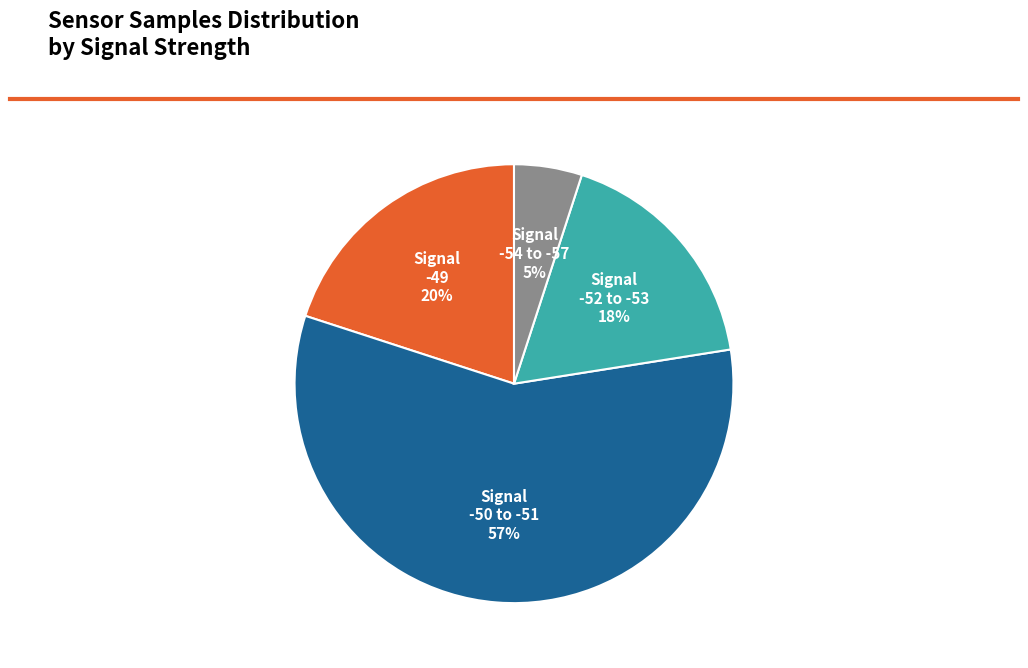

Between Signal -50 to -51 and Signal -52 to -53, which is larger?

Signal -50 to -51